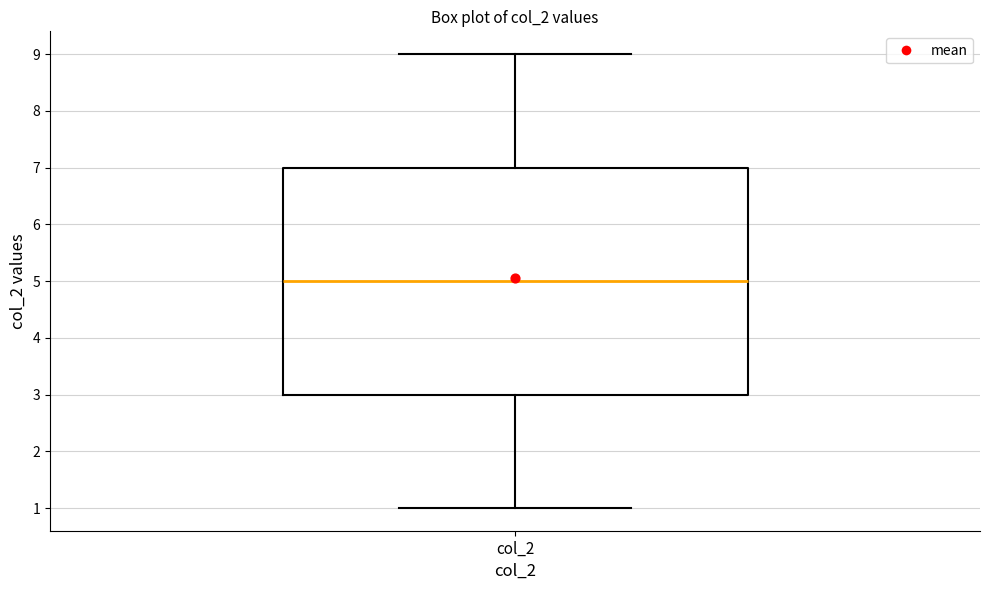

Read this box plot against the y-axis: the position of the median line, the range covered by the box, and the ends of both whiskers. The values are not printed on the chart, so give them approximately, as read against the axis.

median 5, box 3 to 7, whiskers 1 to 9